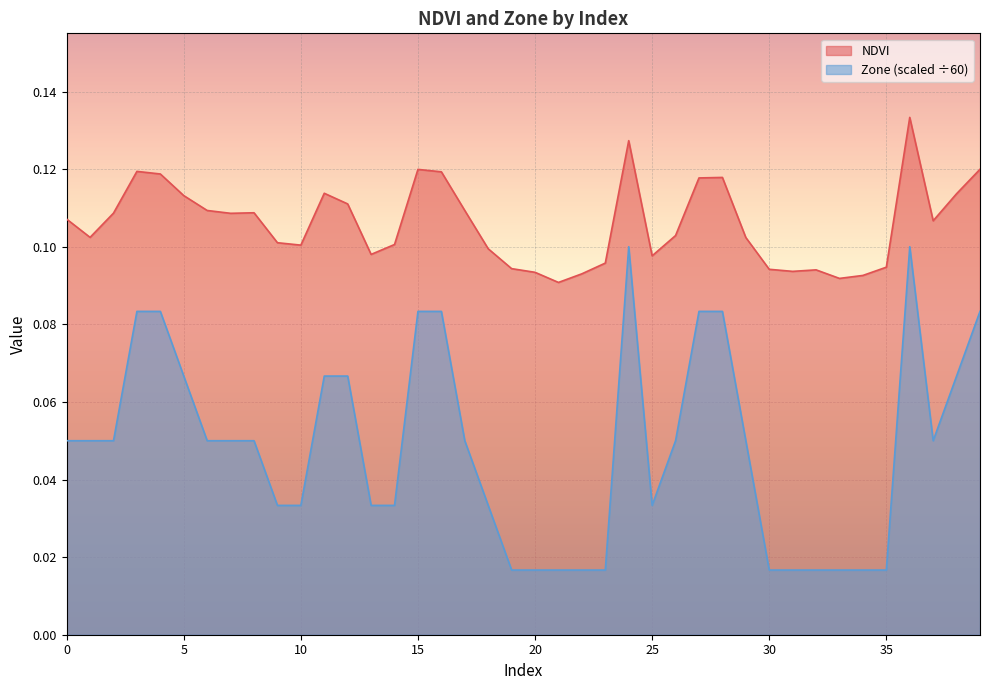

True or false: Zone and NDVI cross at least once.

False